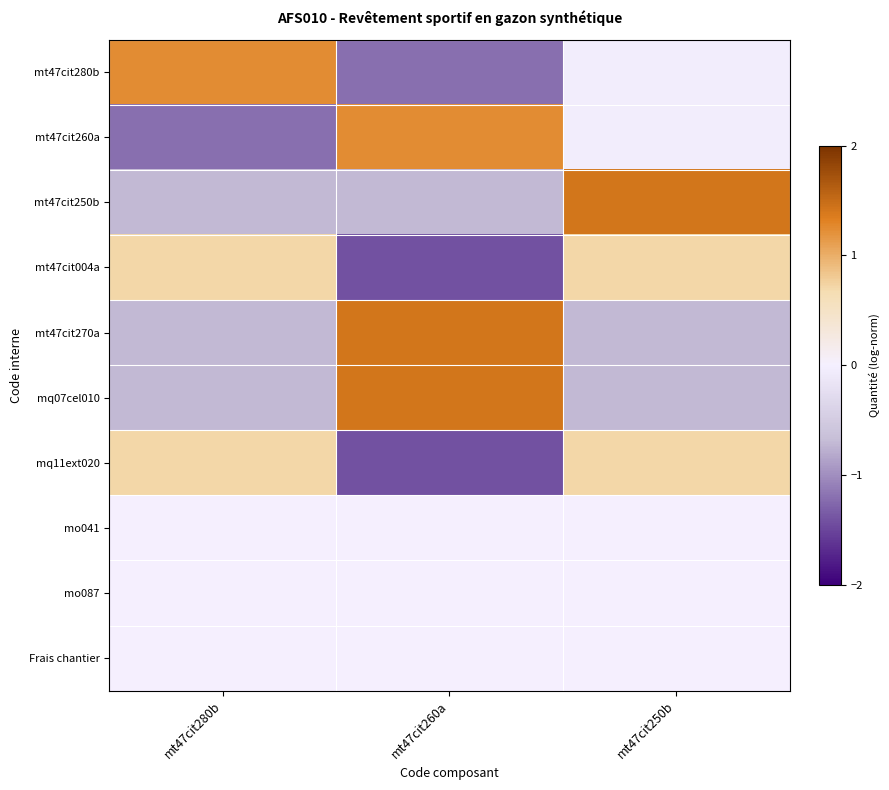

Reading left to right, list all the values displayed in this chart.

mt47cit280b: mt47cit280b=1.2	mt47cit260a=-1.2	mt47cit250b=-0.0
mt47cit260a: mt47cit280b=-1.2	mt47cit260a=1.2	mt47cit250b=-0.0
mt47cit250b: mt47cit280b=-0.7	mt47cit260a=-0.7	mt47cit250b=1.4
mt47cit004a: mt47cit280b=0.7	mt47cit260a=-1.4	mt47cit250b=0.7
mt47cit270a: mt47cit280b=-0.7	mt47cit260a=1.4	mt47cit250b=-0.7
mq07cel010: mt47cit280b=-0.7	mt47cit260a=1.4	mt47cit250b=-0.7
mq11ext020: mt47cit280b=0.7	mt47cit260a=-1.4	mt47cit250b=0.7
mo041: mt47cit280b=0.0	mt47cit260a=0.0	mt47cit250b=0.0
mo087: mt47cit280b=0.0	mt47cit260a=0.0	mt47cit250b=0.0
Frais chantier: mt47cit280b=0.0	mt47cit260a=0.0	mt47cit250b=0.0